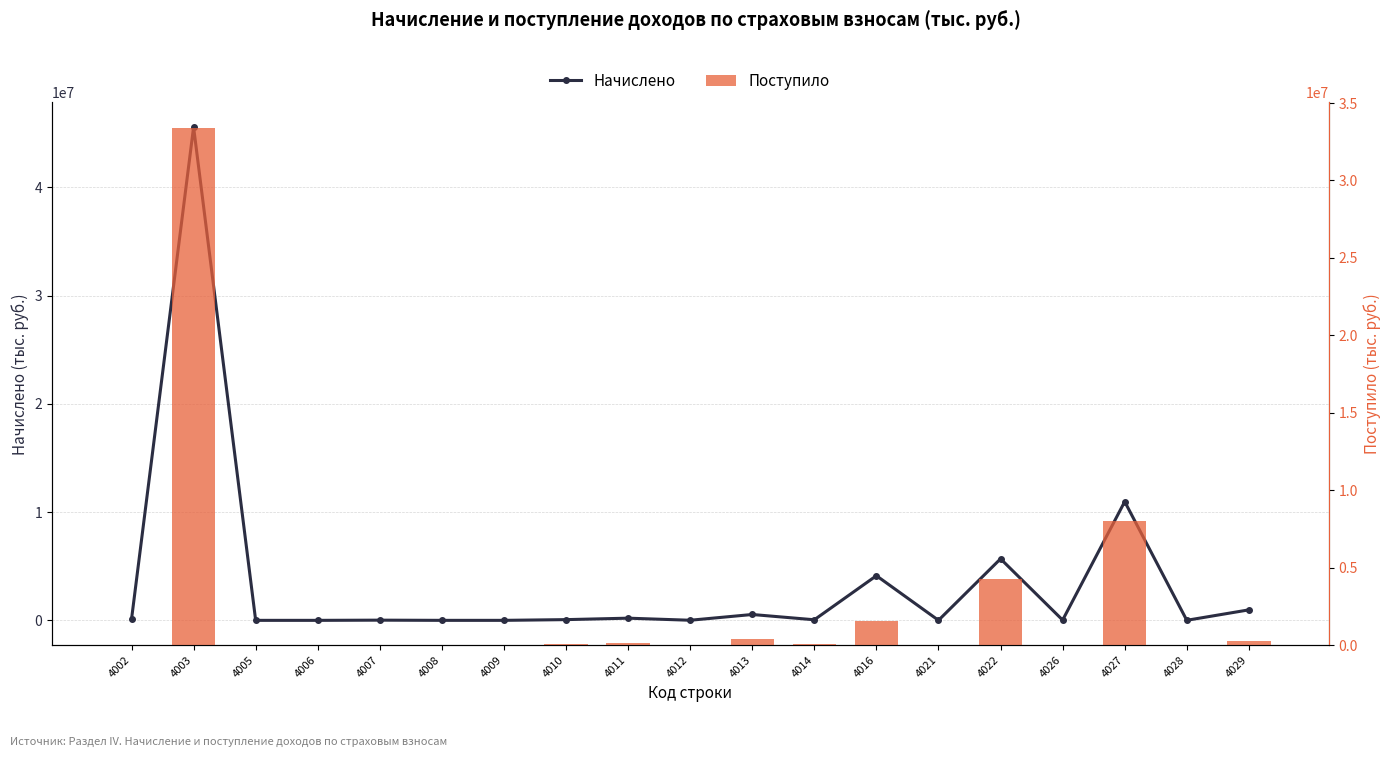

Which has a higher value, 4016 or 4011?

4016